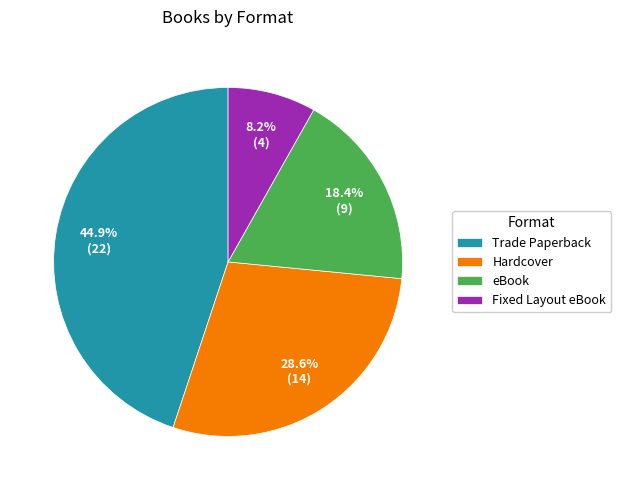

To the nearest percent, what is the combined percentage of Hardcover and Fixed Layout eBook?

37%